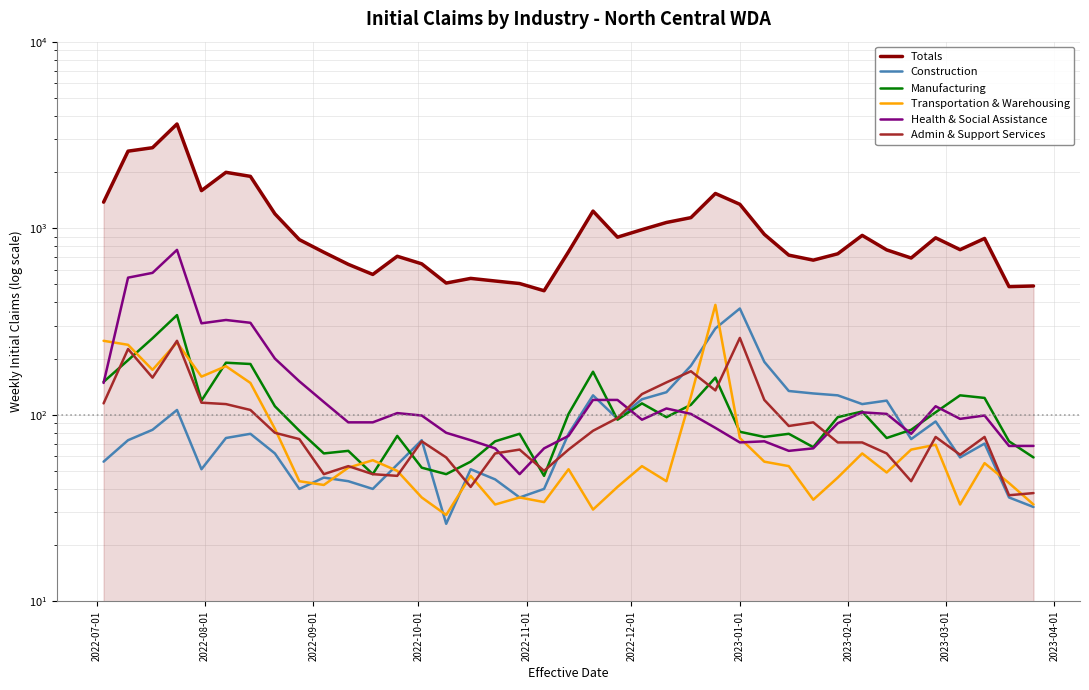

How many lines are shown in the chart?

6